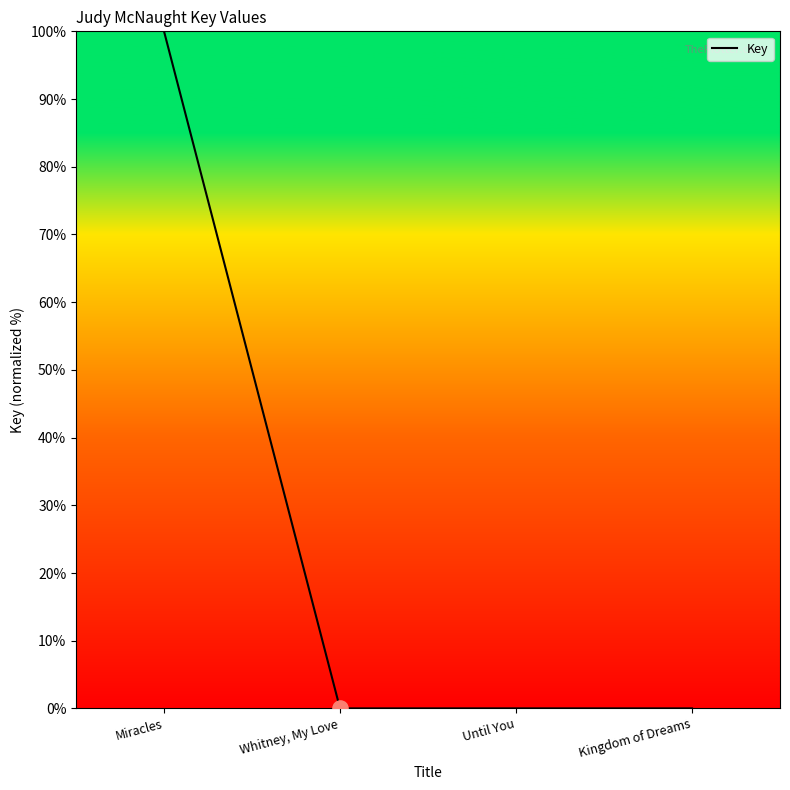

Which has a higher value, Miracles or Whitney, My Love?

Miracles